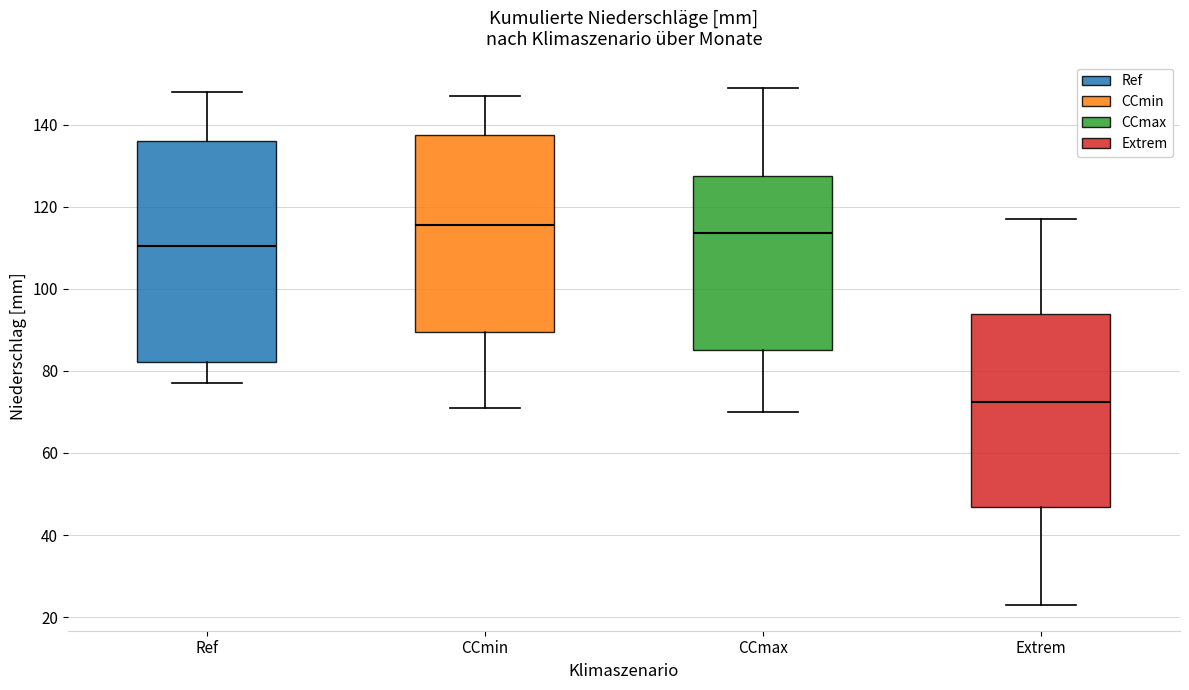

Reading left to right, transcribe this box plot: for each box, give where its median line is, the range the box spans, and where its two whiskers end, as read against the y-axis. The values are not printed on the chart, so give them approximately, as read against the axis.

Ref: median 110, box 82 to 136, whiskers 78 to 148
CCmin: median 116, box 90 to 138, whiskers 72 to 148
CCmax: median 114, box 86 to 128, whiskers 70 to 150
Extrem: median 72, box 46 to 94, whiskers 24 to 118